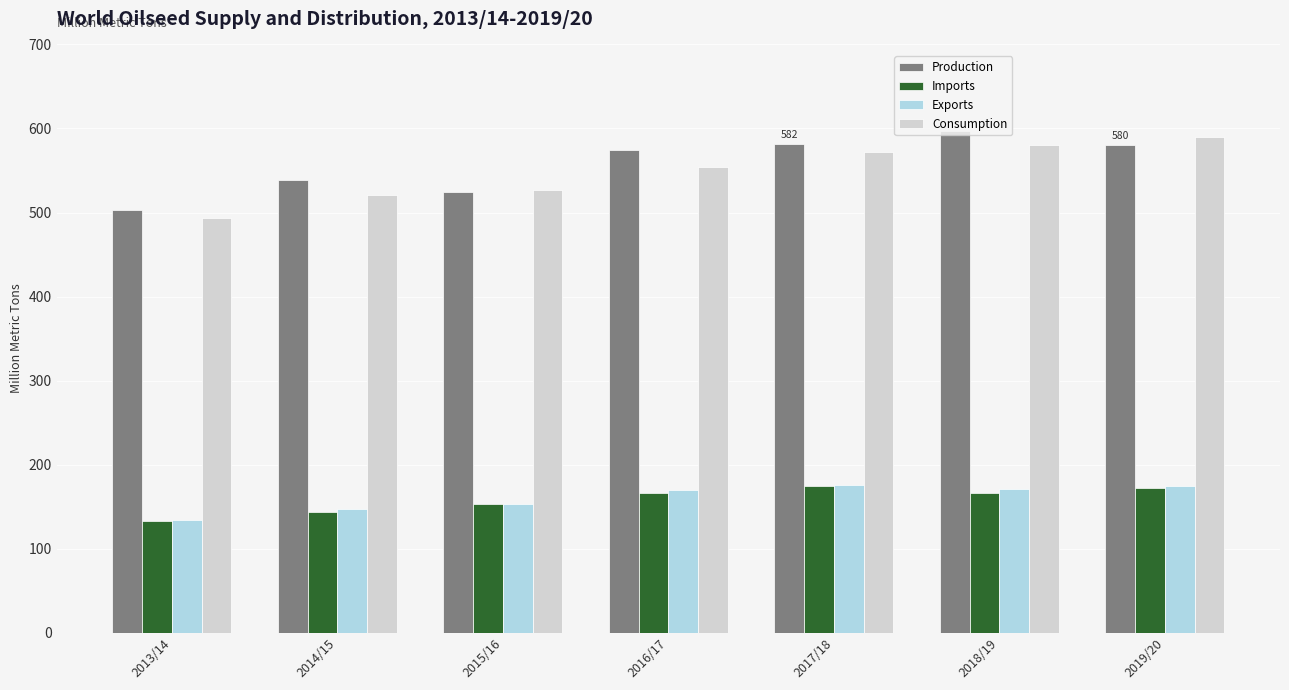

What is the sum of the Production values at 2013/14 and 2017/18?

1084.9